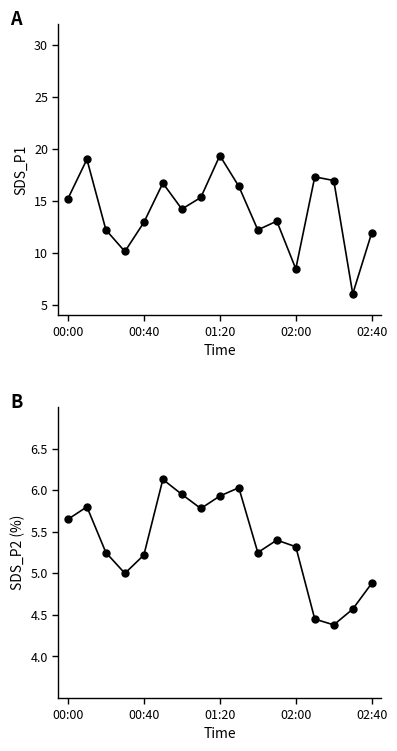

Is the value of SDS_P2 at 9 greater than the value of SDS_P1 at 02:00?

No